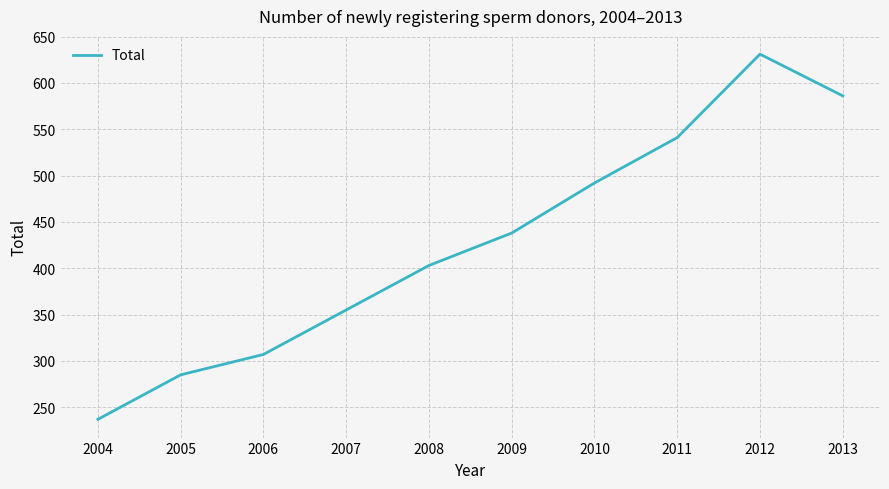

Count the number of categories in the chart.

10